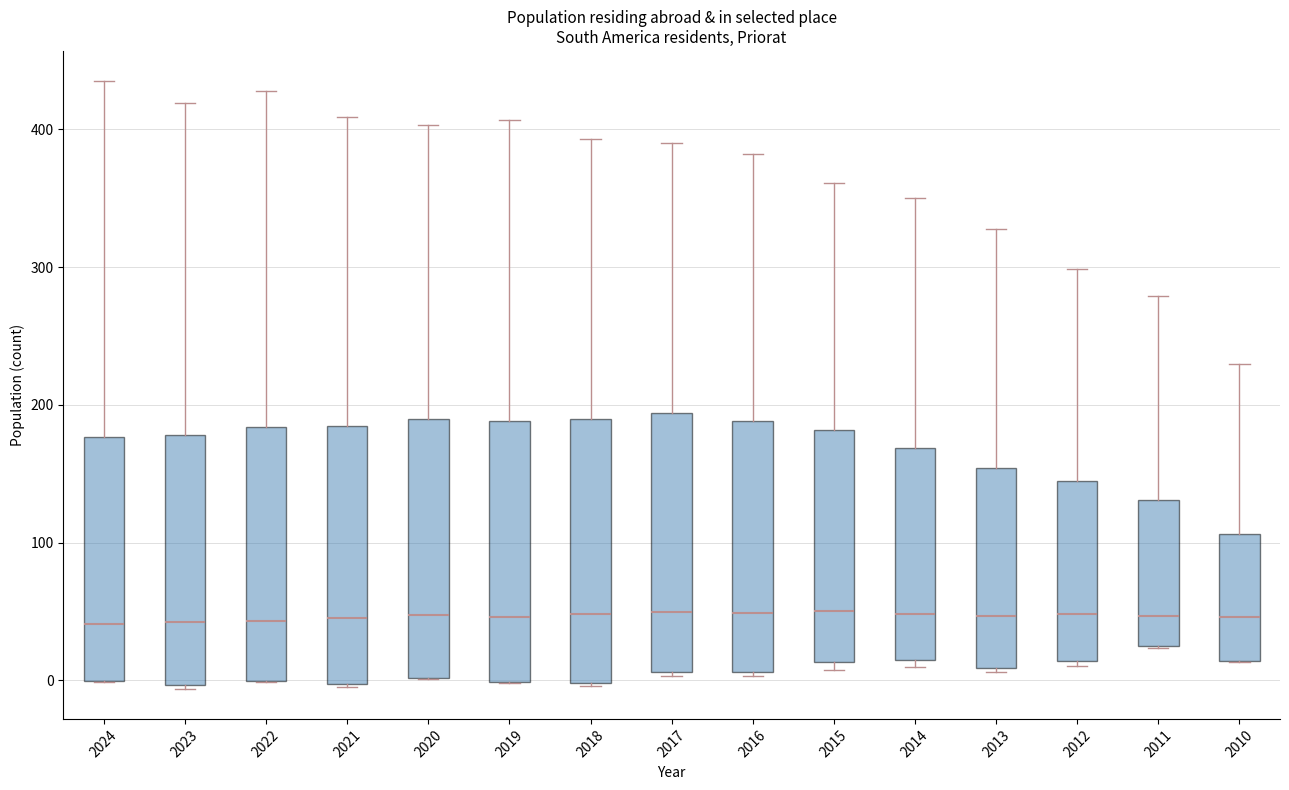

Reading left to right, transcribe this box plot: for each box, give where its median line is, the range the box spans, and where its two whiskers end, as read against the y-axis. The values are not printed on the chart, so give them approximately, as read against the axis.

2024: median 40, box 0 to 180, whiskers 0 to 440
2023: median 40, box 0 to 180, whiskers -10 to 420
2022: median 40, box 0 to 180, whiskers 0 to 430
2021: median 50, box 0 to 190, whiskers 0 to 410
2020: median 50, box 0 to 190, whiskers 0 to 400
2019: median 50, box 0 to 190, whiskers 0 to 410
2018: median 50, box 0 to 190, whiskers 0 to 390
2017: median 50, box 10 to 190, whiskers 0 to 390
2016: median 50, box 10 to 190, whiskers 0 to 380
2015: median 50, box 10 to 180, whiskers 10 (just below the box's lower edge) to 360
2014: median 50, box 20 to 170, whiskers 10 to 350
2013: median 50, box 10 to 150, whiskers 10 to 330
2012: median 50, box 10 to 150, whiskers 10 (just below the box's lower edge) to 300
2011: median 50, box 30 to 130, whiskers 20 to 280
2010: median 50, box 10 to 110, whiskers 10 to 230